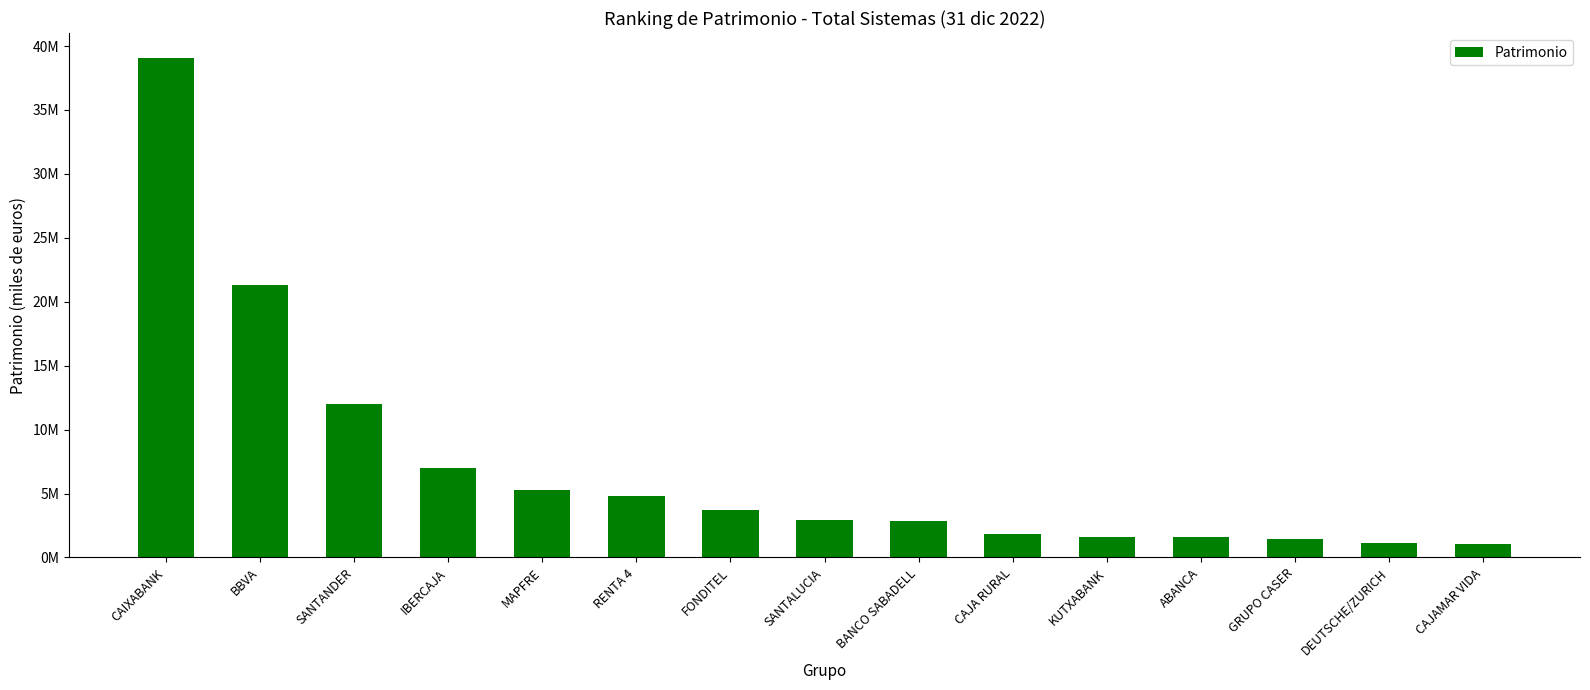

Where is the data nearest to the value 20061758?

BBVA